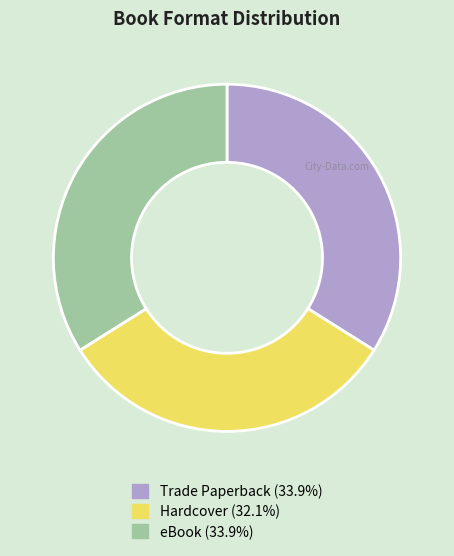

True or false: eBook accounts for 34% of the total.

True